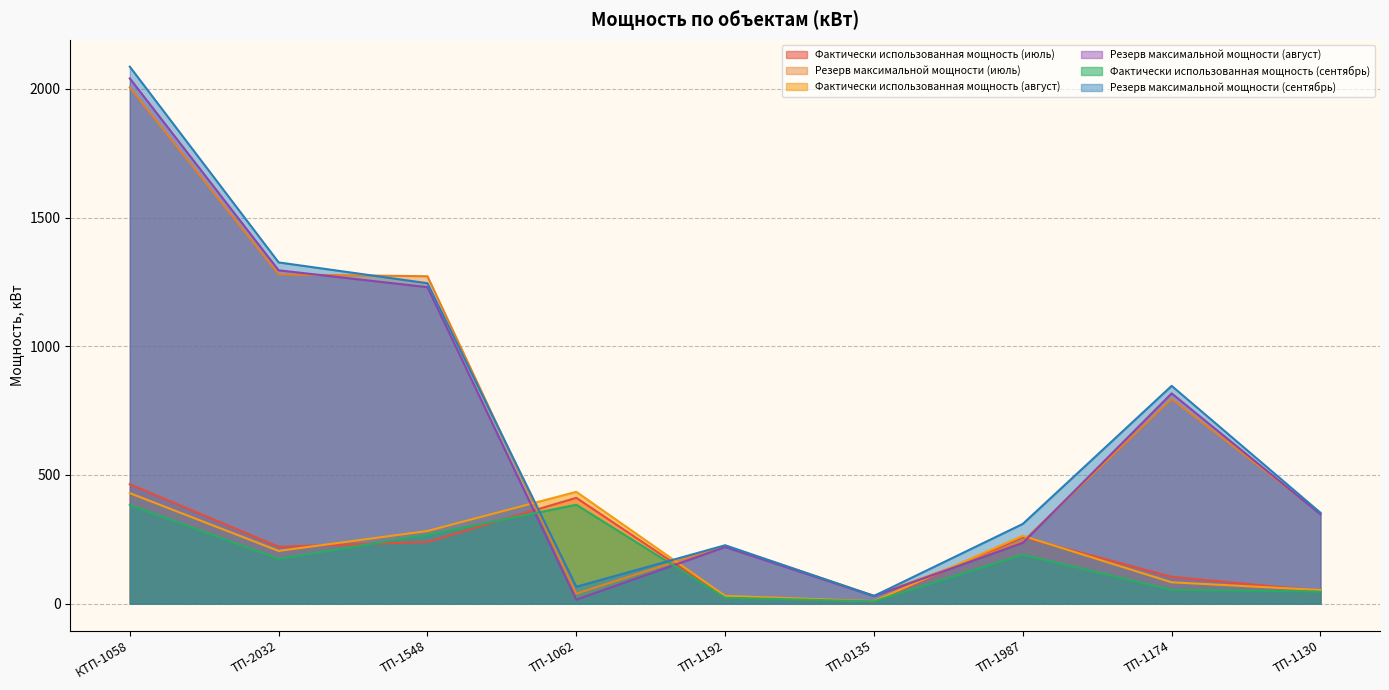

At which label is Резерв максимальной мощности (июль) closest to 1018?

ТП-1174